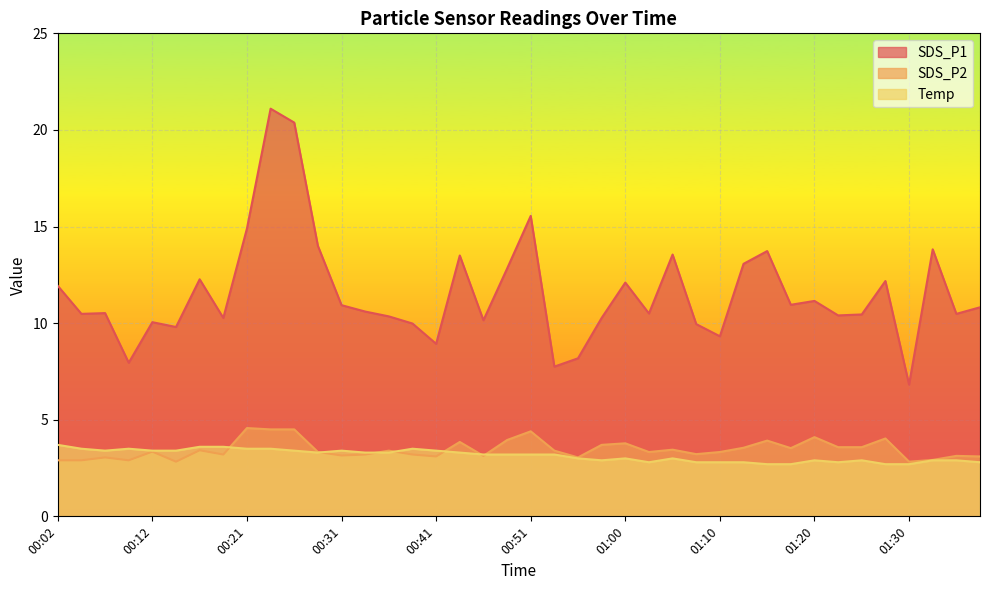

What position from the right is 01:17?

9